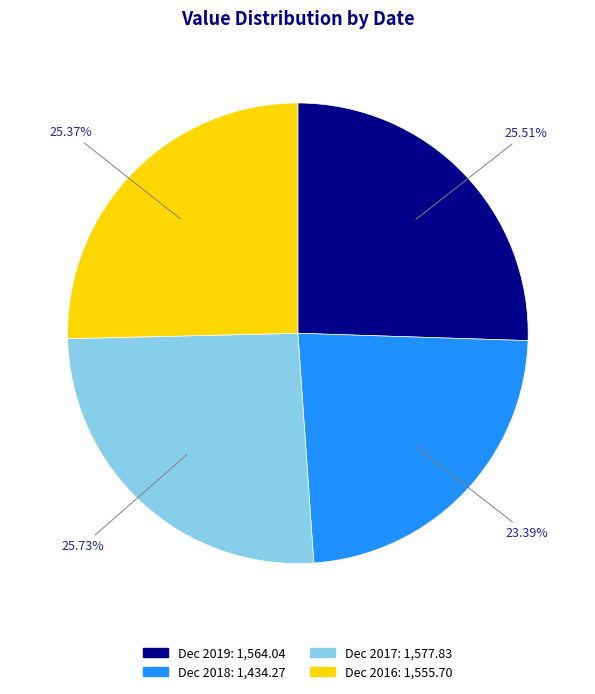

Is there a majority slice in this chart?

No